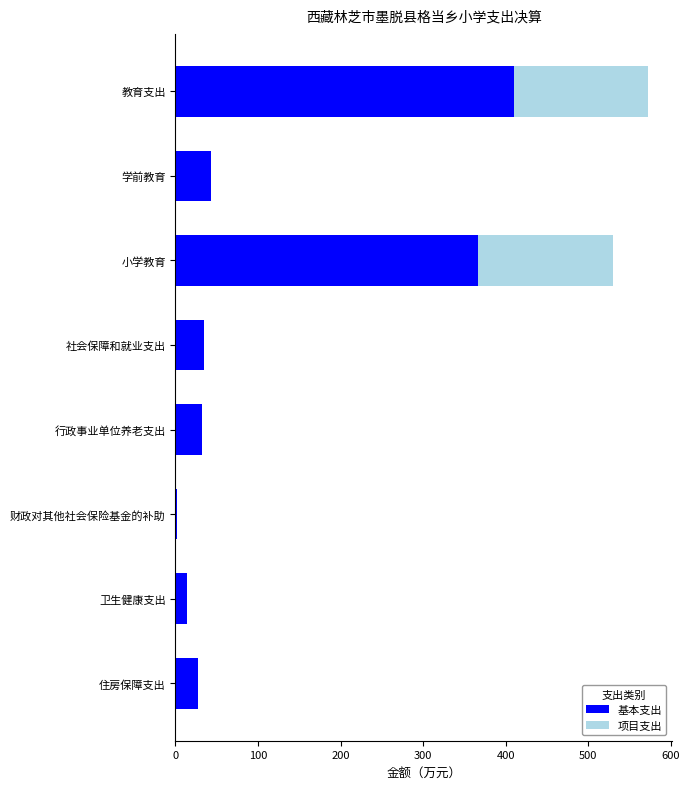

Is it true that 基本支出 equals 366.9 at 小学教育?

True